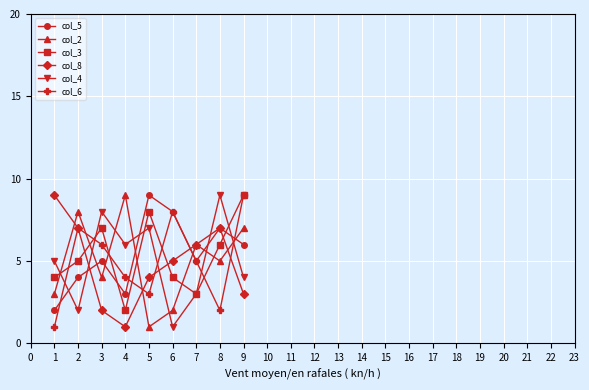

At how many categories does at least one series exceed 1?

9